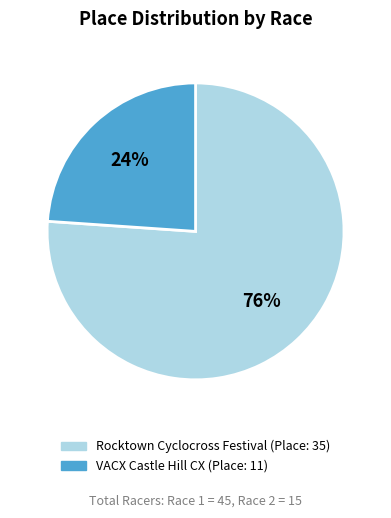

Is there any slice that represents more than half of the pie?

Yes